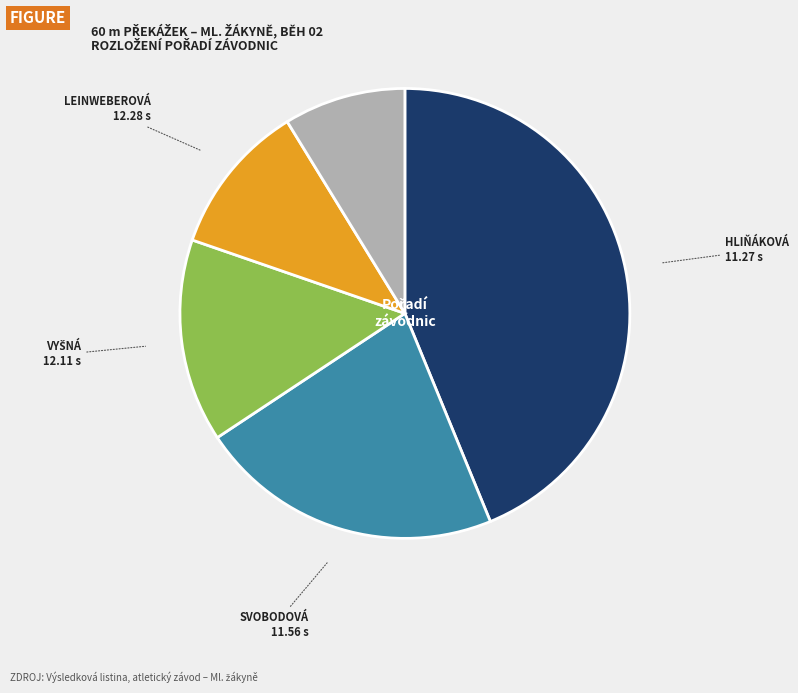

Is there a majority slice in this chart?

No